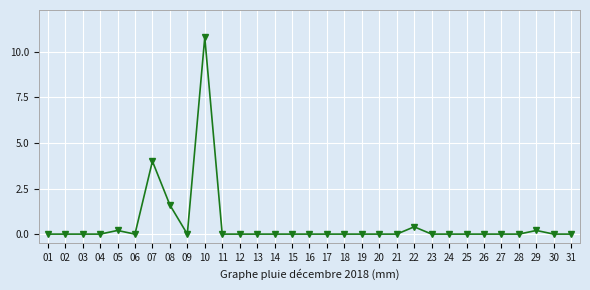

Reading right to left, transcribe all the data shown in this chart.

31=0.0	30=0.0	29=0.2	28=0.0	27=0.0	26=0.0	25=0.0	24=0.0	23=0.0	22=0.4	21=0.0	20=0.0	19=0.0	18=0.0	17=0.0	16=0.0	15=0.0	14=0.0	13=0.0	12=0.0	11=0.0	10=10.8	09=0.0	08=1.6	07=4.0	06=0.0	05=0.2	04=0.0	03=0.0	02=0.0	01=0.0